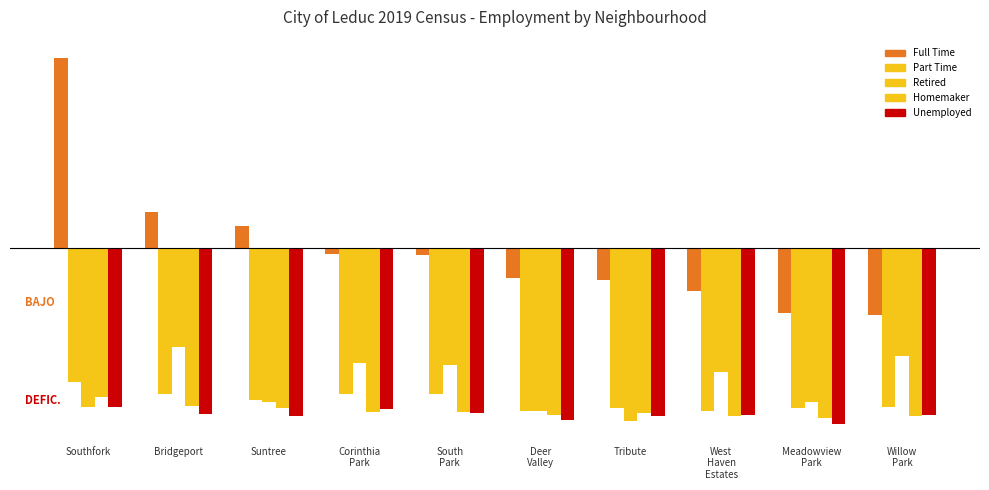

Does the chart contain stacked bars?

No